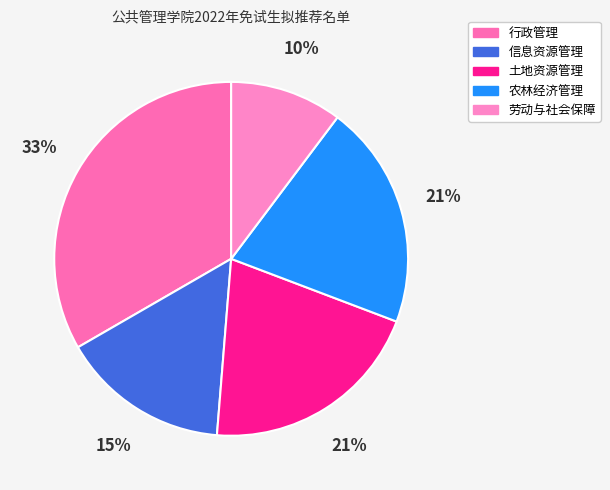

Is the sum of 农林经济管理 and 劳动与社会保障 greater than half?

No